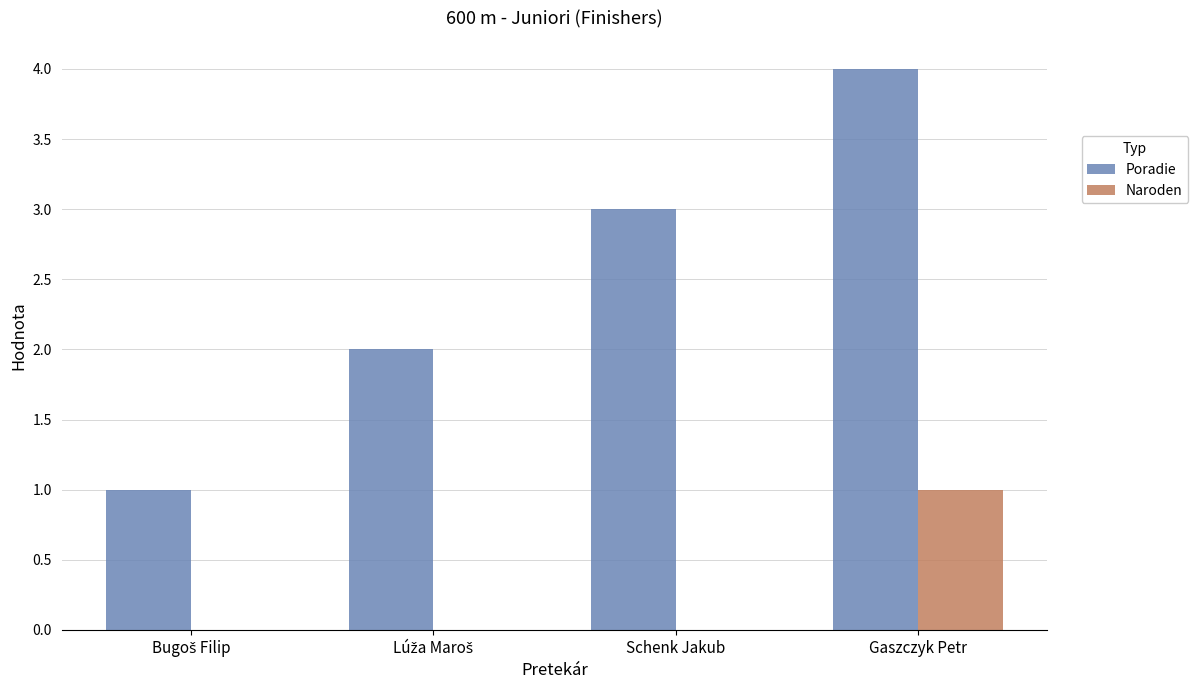

What is the difference between the Poradie values at Schenk Jakub and Gaszczyk Petr?

1